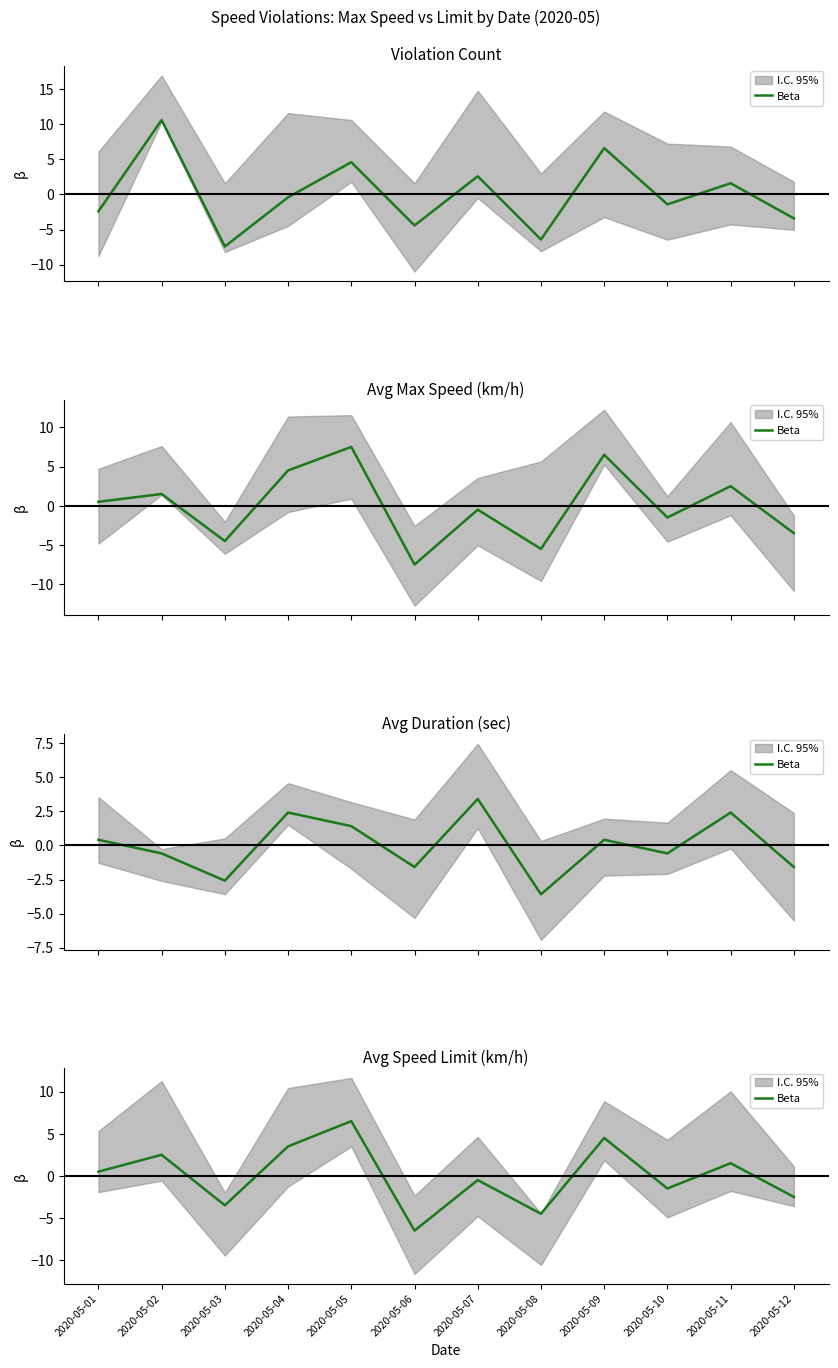

At which label is the value closest to 0?

2020-05-01